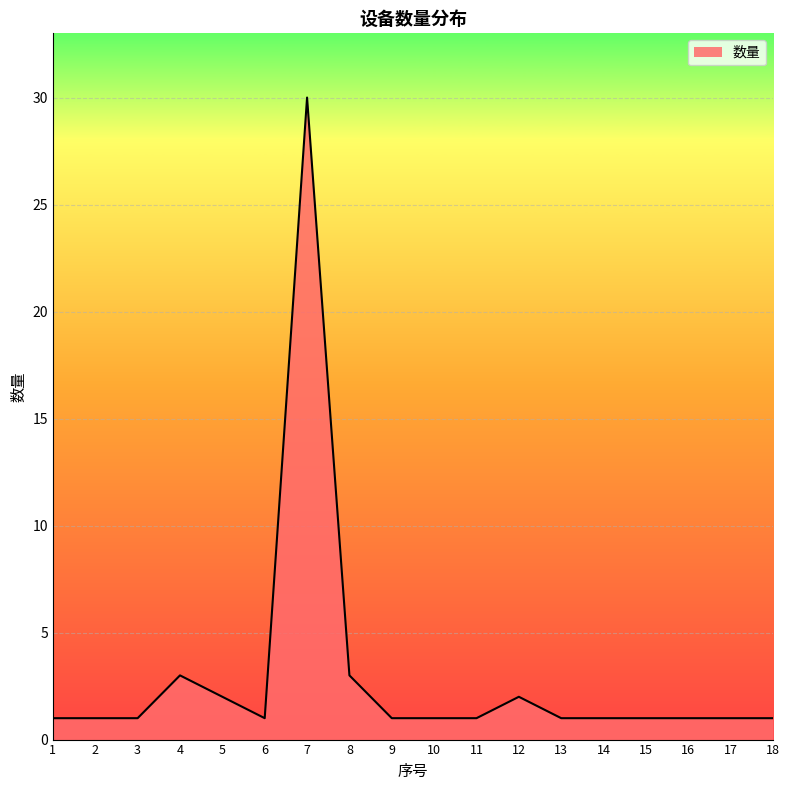

Is it true that the value at 4 is 3?

True